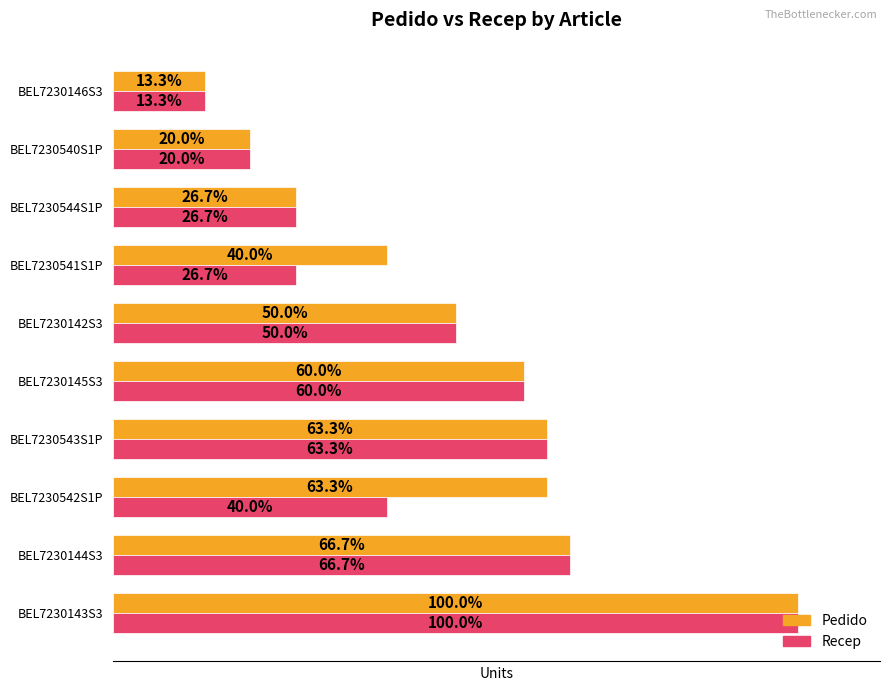

What are all the series names shown in the legend?

Pedido, Recep